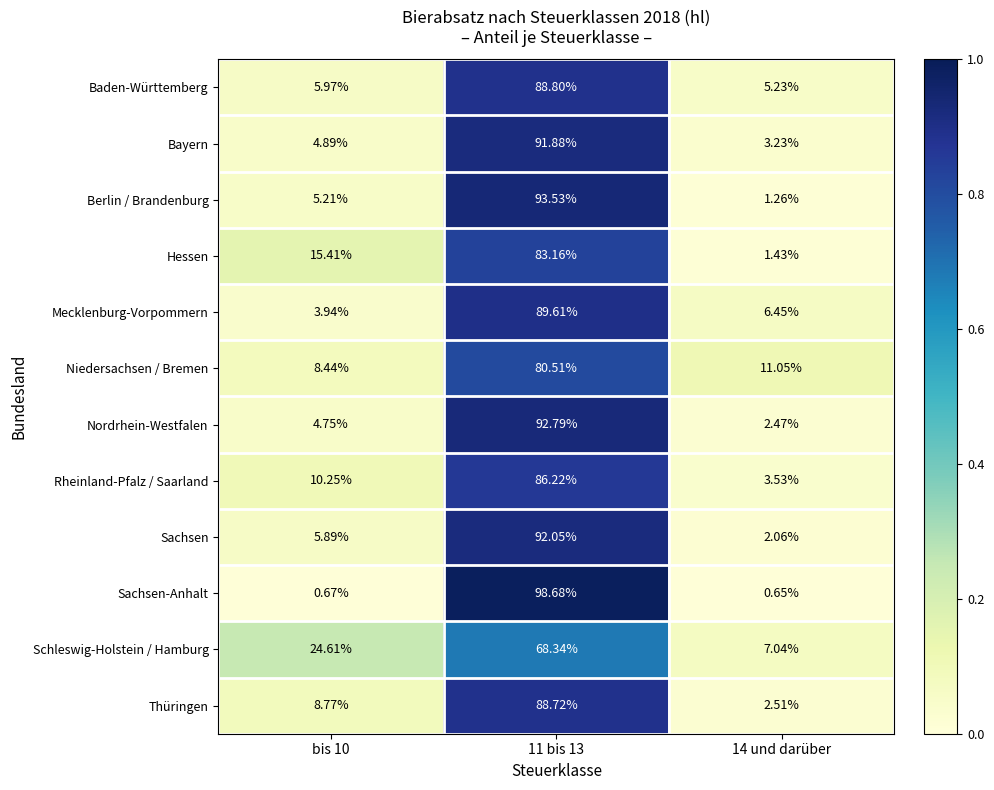

Which series has the largest range (max minus min)?

Sachsen-Anhalt